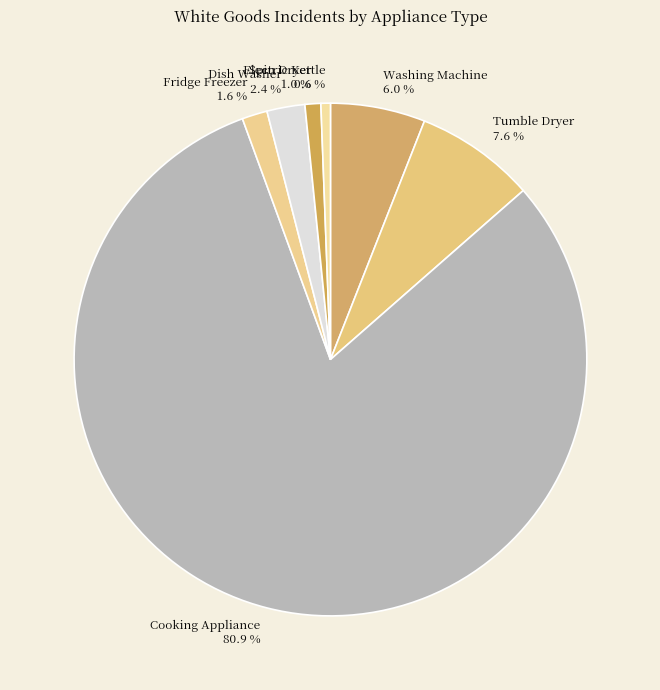

Approximately how many times larger is the value at Tumble Dryer 7.6 % compared to Fridge Freezer 1.6 %?

4.8